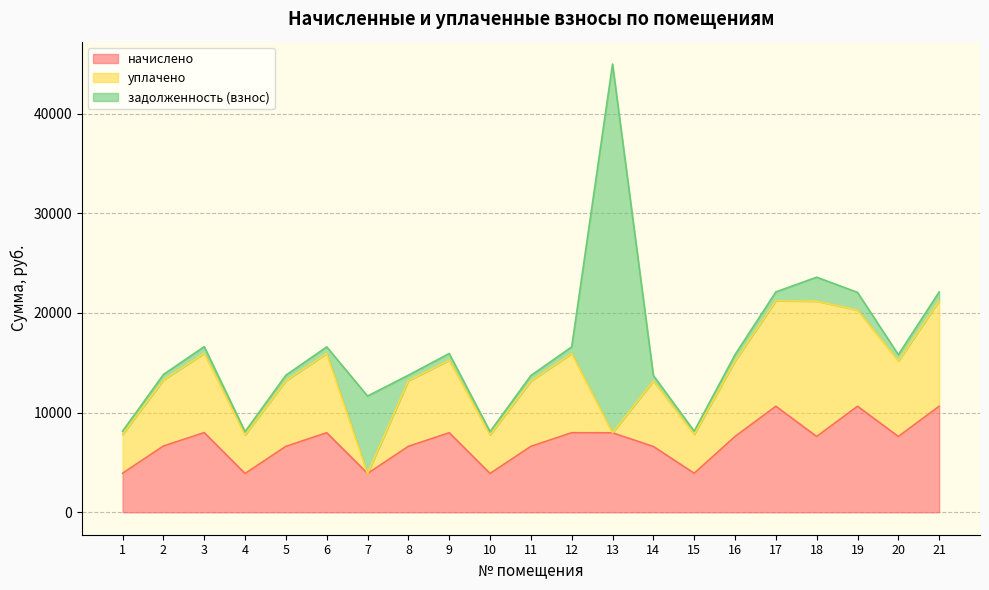

Which series has the largest range (max minus min)?

задолженность (взнос)